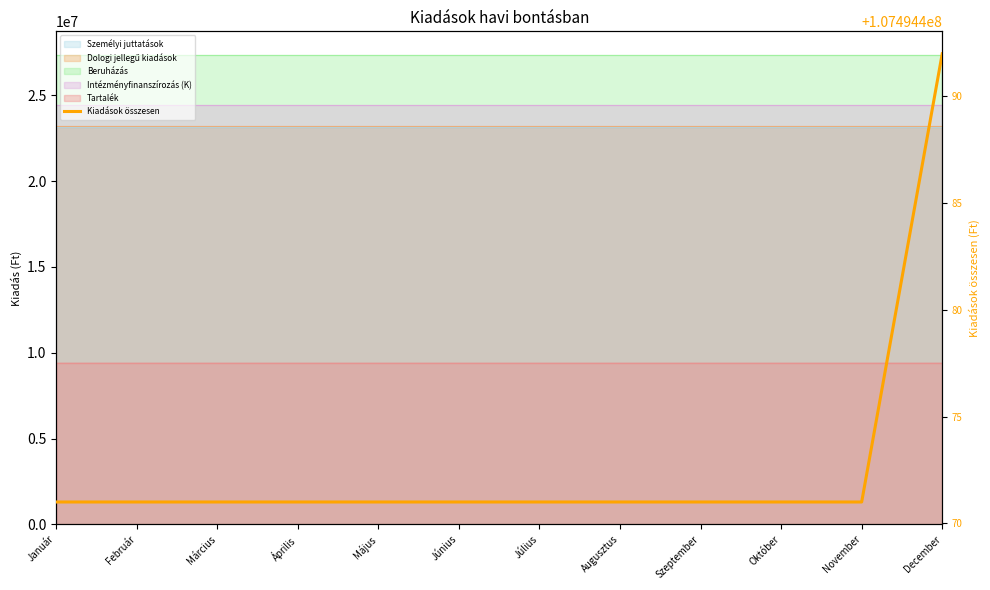

Reading left to right, extract all data points from this chart.

Személyi juttatások: Január=24413641	Február=24413641	Március=24413641	Április=24413641	Május=24413641	Június=24413641	Július=24413641	Augusztus=24413641	Szeptember=24413641	Október=24413641	November=24413641	December=24413642
Dologi jellegű kiadások: Január=23123160	Február=23123160	Március=23123160	Április=23123160	Május=23123160	Június=23123160	Július=23123160	Augusztus=23123160	Szeptember=23123160	Október=23123160	November=23123160	December=23123167
Beruházás: Január=23209266	Február=23209266	Március=23209266	Április=23209266	Május=23209266	Június=23209266	Július=23209266	Augusztus=23209266	Szeptember=23209266	Október=23209266	November=23209266	December=23209269
Intézményfinanszírozás (K): Január=27355745	Február=27355745	Március=27355745	Április=27355745	Május=27355745	Június=27355745	Július=27355745	Augusztus=27355745	Szeptember=27355745	Október=27355745	November=27355745	December=27355748
Tartalék: Január=9392659	Február=9392659	Március=9392659	Április=9392659	Május=9392659	Június=9392659	Július=9392659	Augusztus=9392659	Szeptember=9392659	Október=9392659	November=9392659	December=9392666